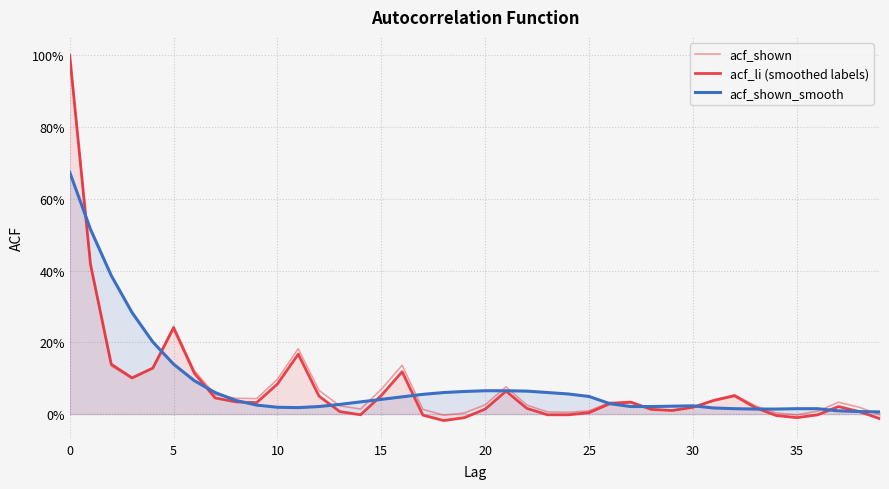

What is the difference between the maximum and second lowest values in the acf_shown_smooth series?

0.7